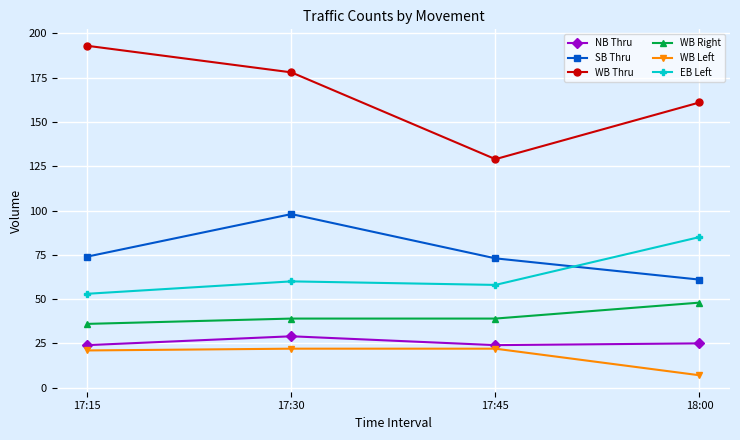

What is the sum of all WB Thru values?

661